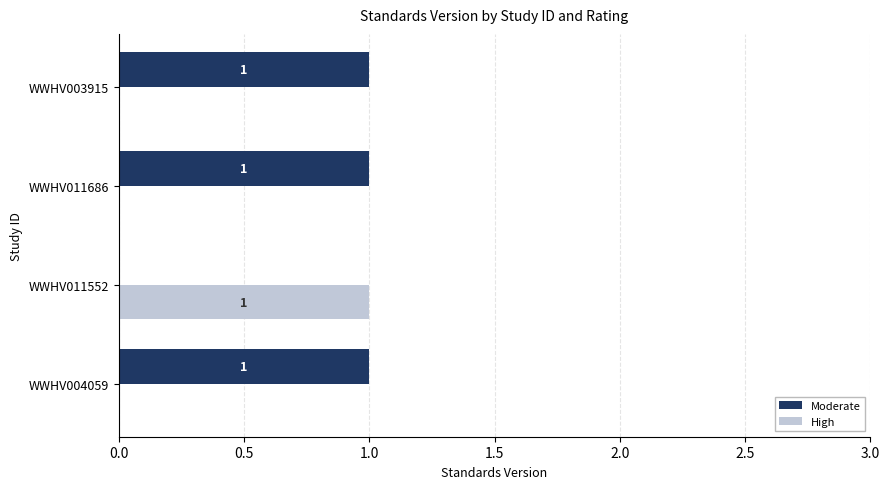

The Moderate series shows 0 at WWHV011552. True or false?

True